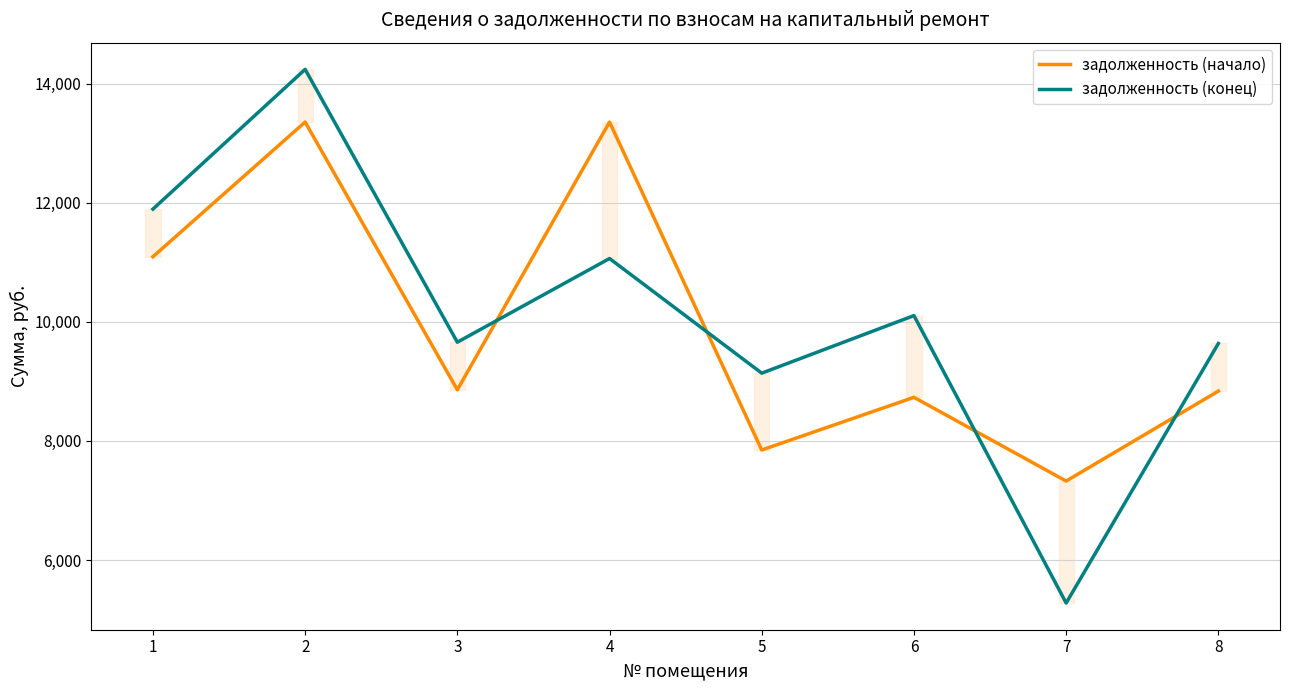

Is it true that задолженность (начало) equals 17049.7 at 1?

False